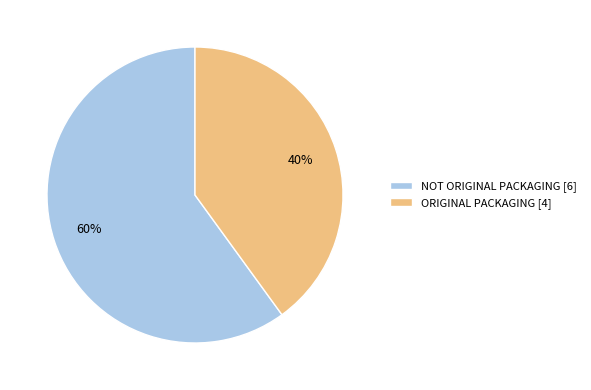

Rank the categories by value from lowest to highest.

ORIGINAL PACKAGING, NOT ORIGINAL PACKAGING